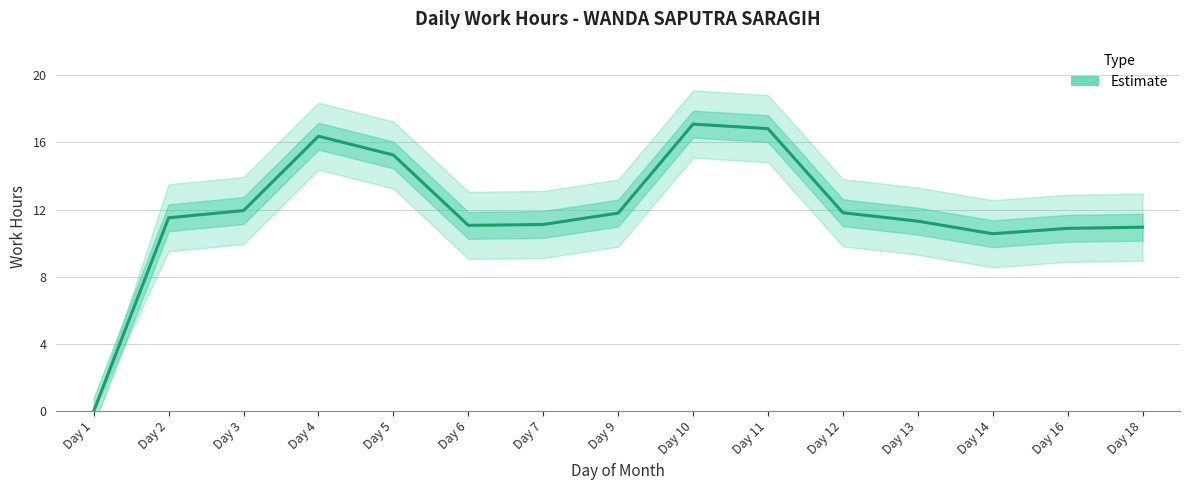

Reading left to right, transcribe all the data shown in this chart.

Day 1=0.0	Day 2=11.5	Day 3=11.9	Day 4=16.4	Day 5=15.2	Day 6=11.1	Day 7=11.1	Day 9=11.8	Day 10=17.1	Day 11=16.8	Day 12=11.8	Day 13=11.3	Day 14=10.6	Day 16=10.9	Day 18=10.9